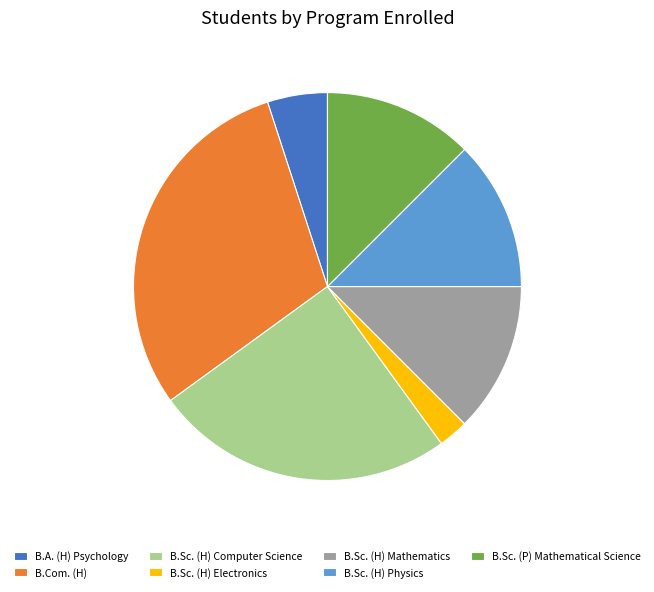

Between B.Sc. (H) Physics and B.A. (H) Psychology, which is larger?

B.Sc. (H) Physics